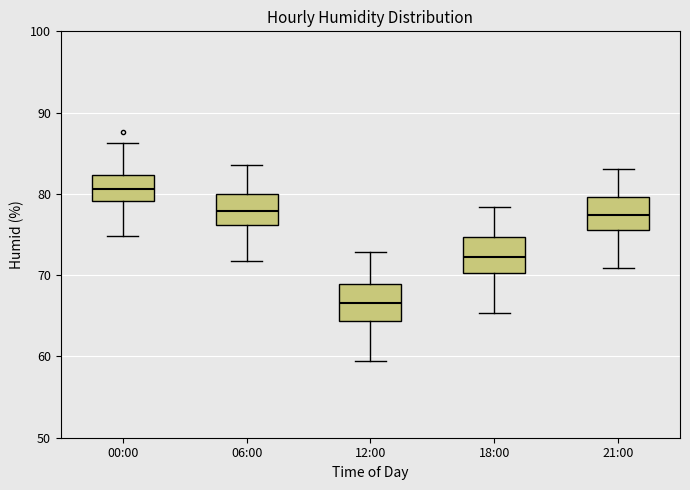

Reading left to right, read every box against the y-axis: the position of its median line, the range the box covers, and the ends of its whiskers. The values are not printed on the chart, so give them approximately, as read against the axis.

00:00: median 81, box 79 to 82, whiskers 75 to 86
06:00: median 78, box 76 to 80, whiskers 72 to 84
12:00: median 67, box 64 to 69, whiskers 59 to 73
18:00: median 72, box 70 to 75, whiskers 65 to 78
21:00: median 77, box 76 to 80, whiskers 71 to 83